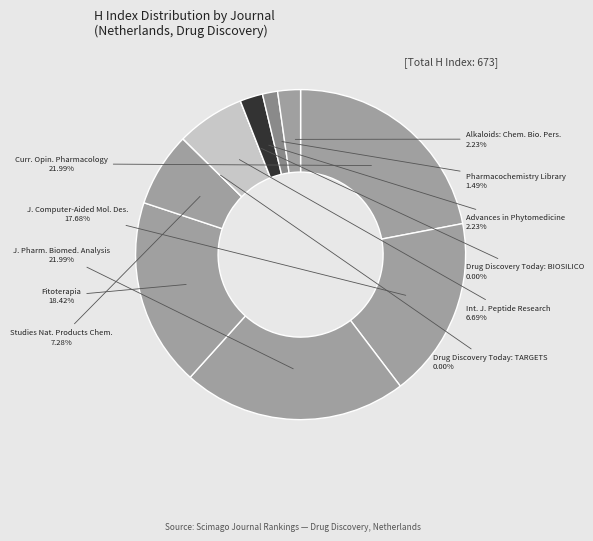

To the nearest percent, what portion does International Journal of Peptide Research represent?

7%